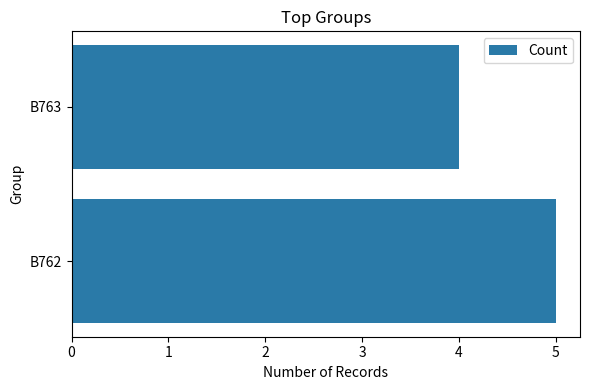

Is it true that the value at B763 is 4?

True